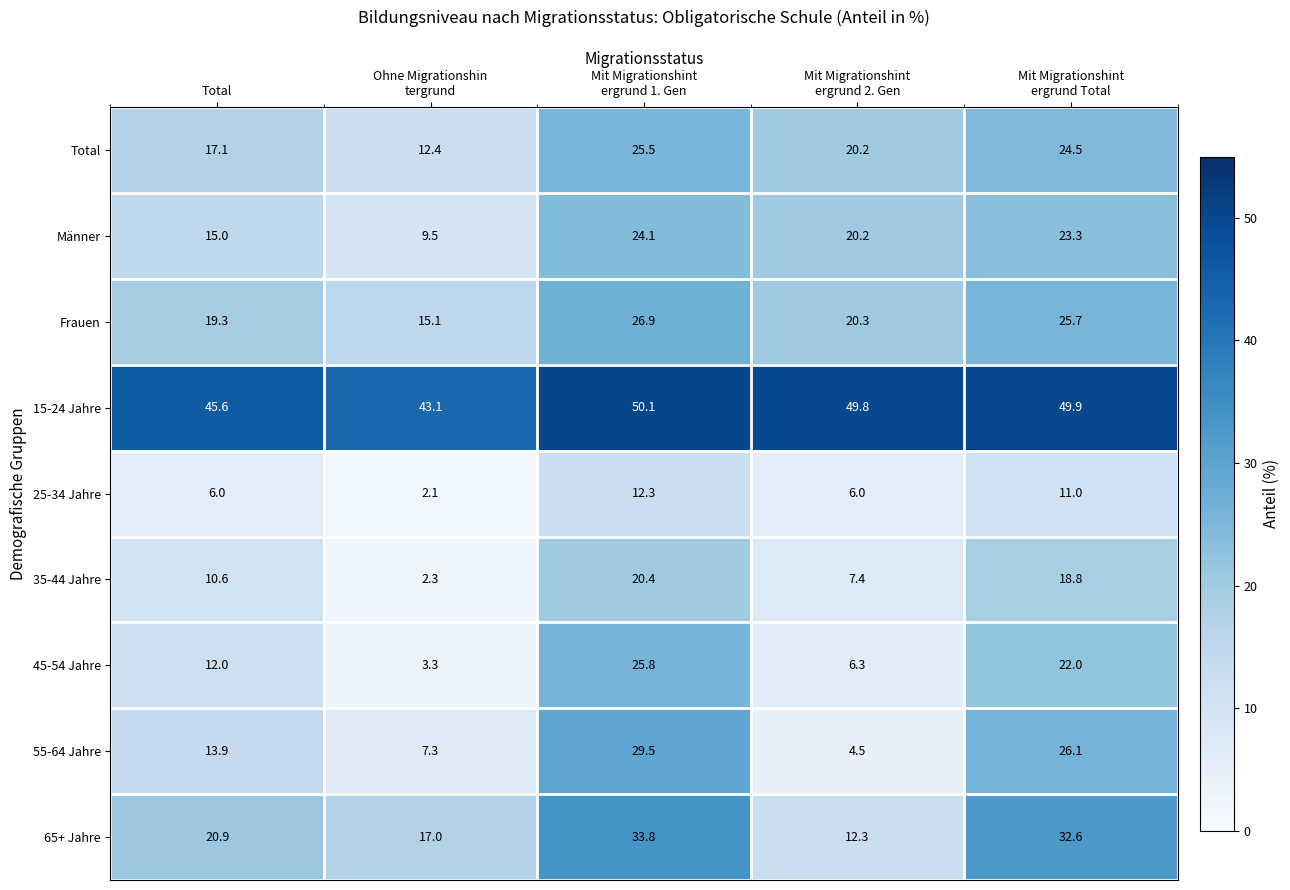

At which category does the chart reach its peak across all series?

Mit Migrationshint
ergrund 1. Gen